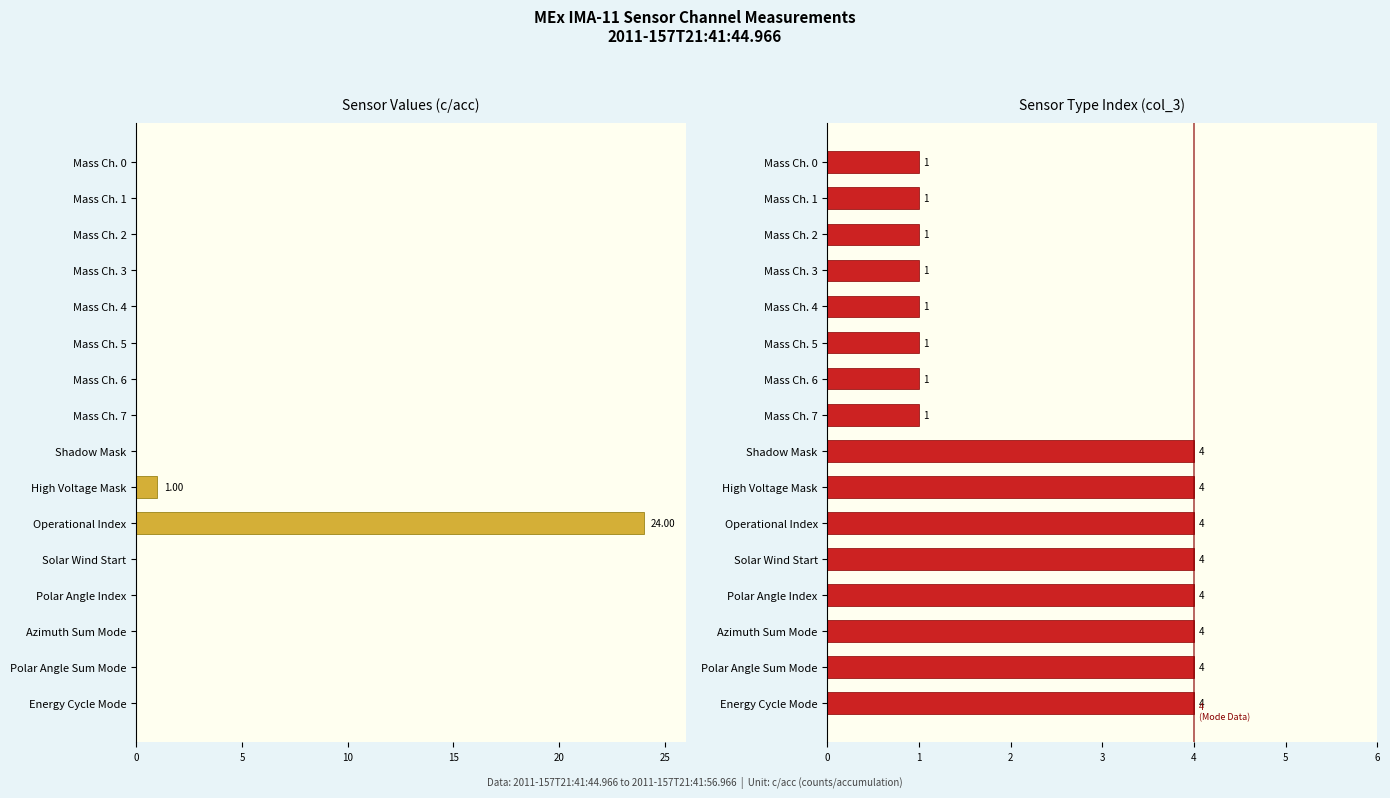

What is the value of the Sensor Type Index bar at the 4th from the left?

1